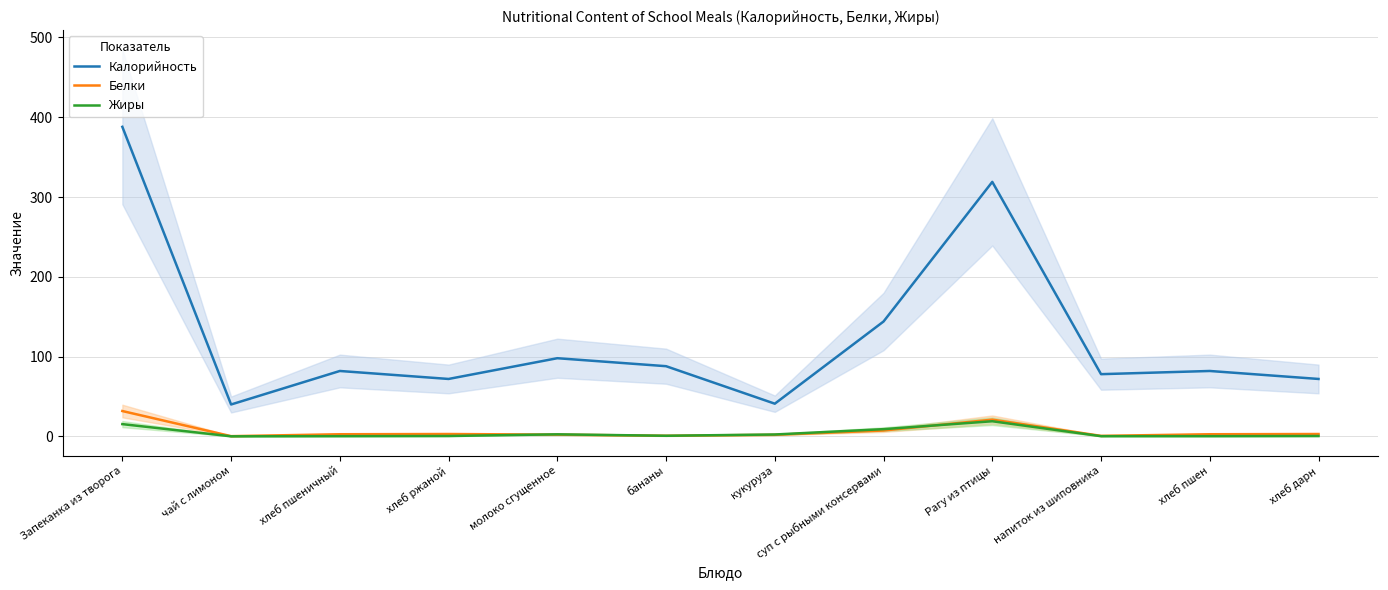

What is the sum of all Жиры values?

51.3